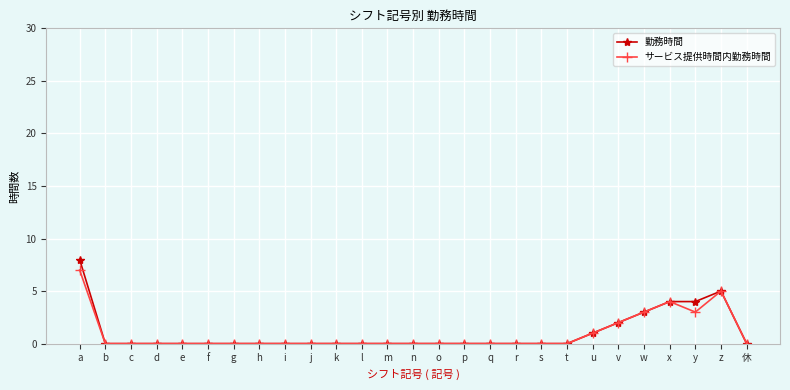

List the series in order of their peak value, lowest first.

サービス提供時間内勤務時間, 勤務時間